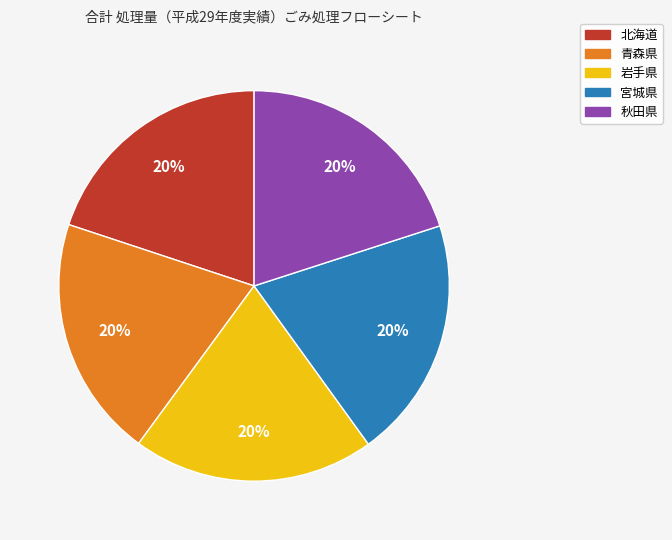

To the nearest percent, what percentage of the pie is 岩手県?

20%